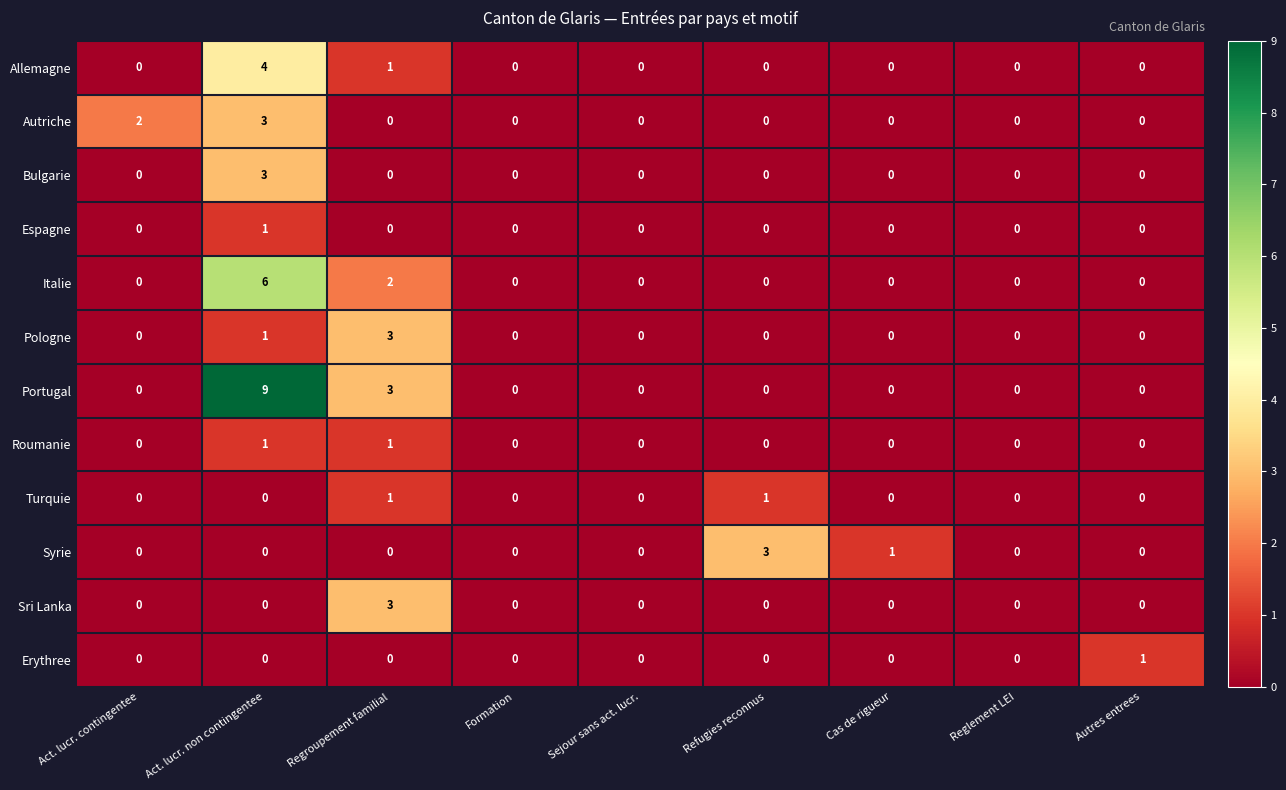

Which series has the largest range (max minus min)?

Portugal